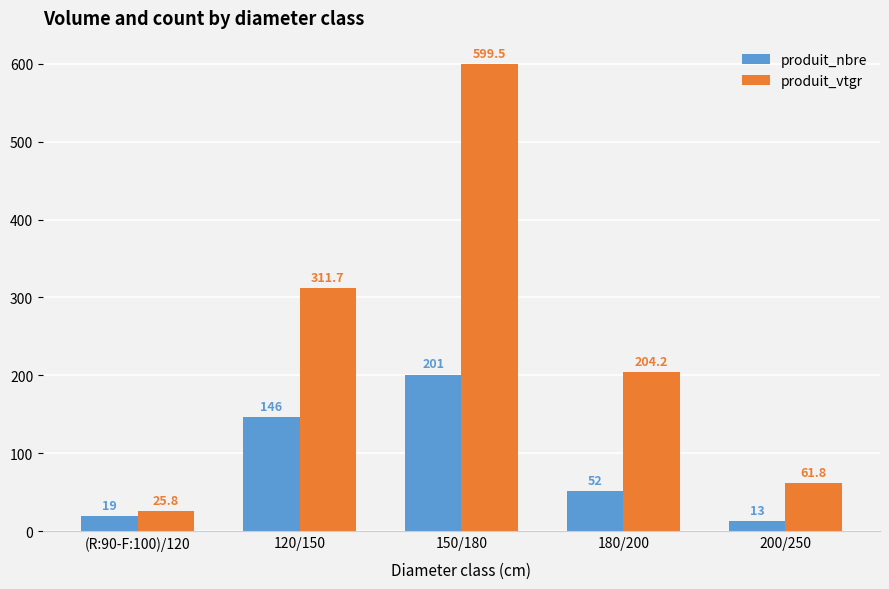

Which series has the largest range (max minus min)?

produit_vtgr